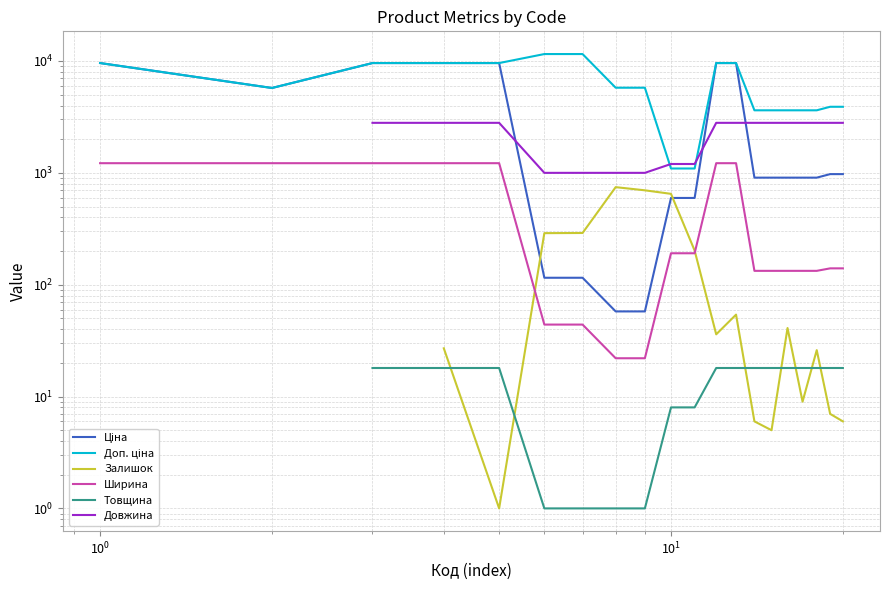

What is the smallest value displayed?

1.0